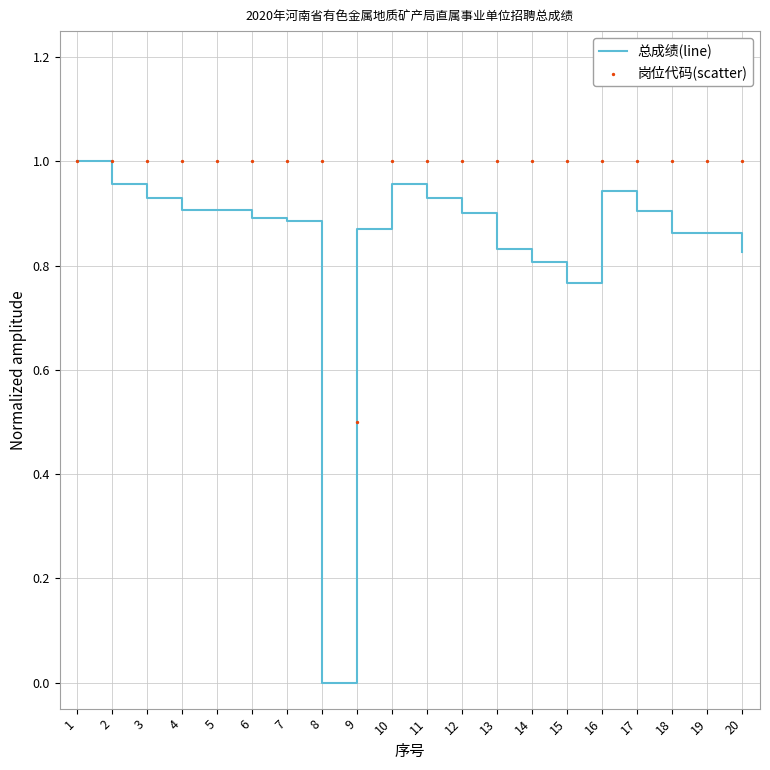

What are all the series names shown in the legend?

总成绩(line), 岗位代码(scatter)